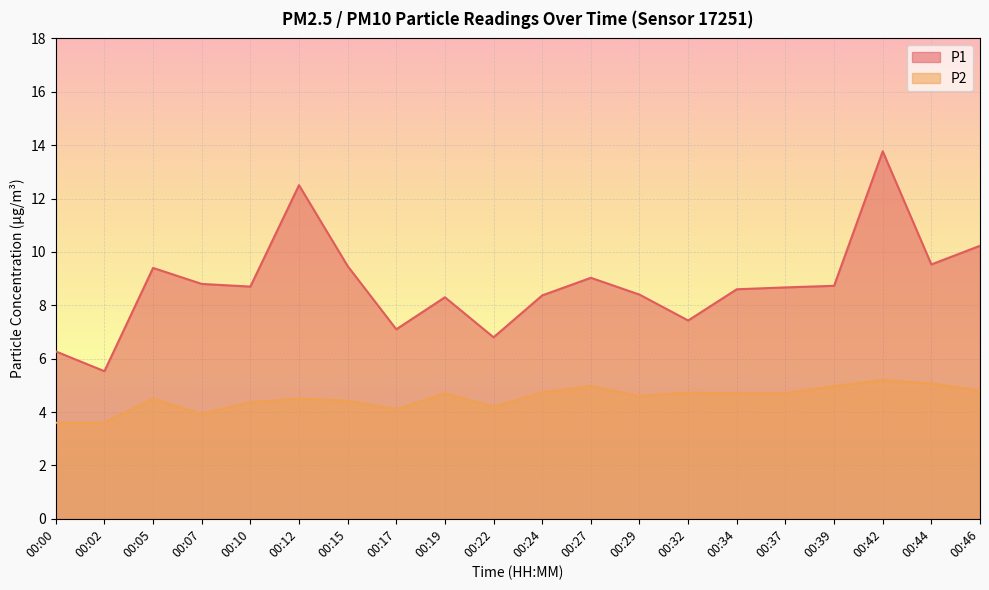

Which series has the largest range (max minus min)?

P1